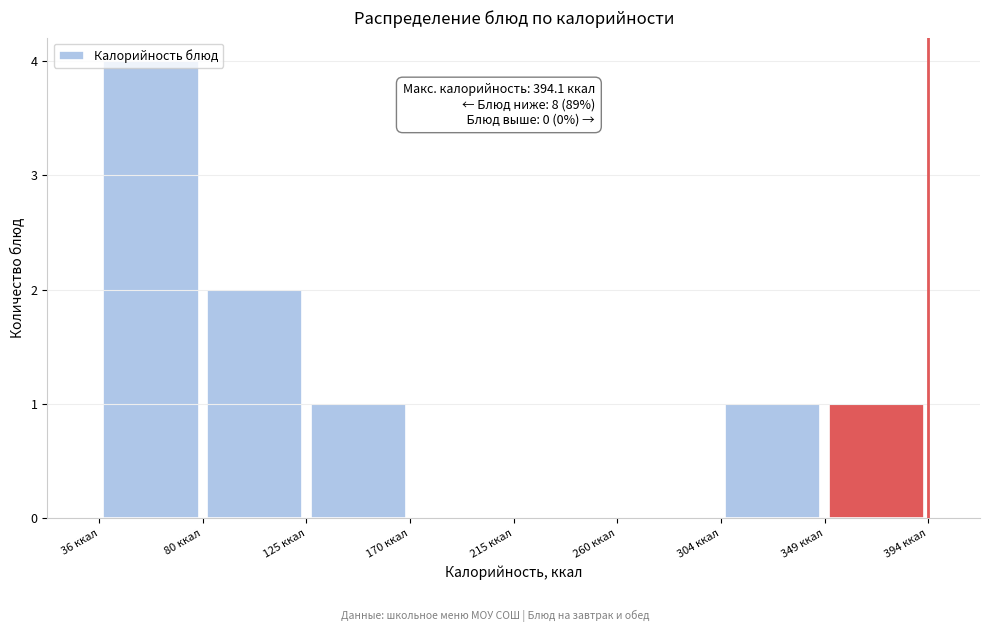

Which range on the x-axis has the tallest bar?

35 to 80